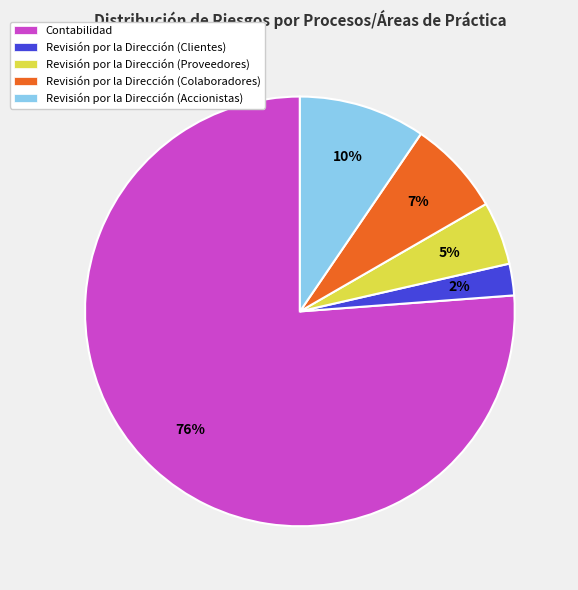

Which has a higher value, Revisión por la Dirección (Clientes) or Revisión por la Dirección (Proveedores)?

Revisión por la Dirección (Proveedores)